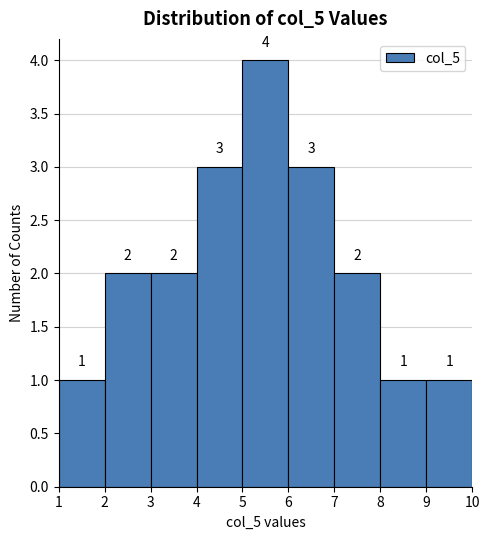

Which range on the x-axis has the tallest bar?

5 to 6